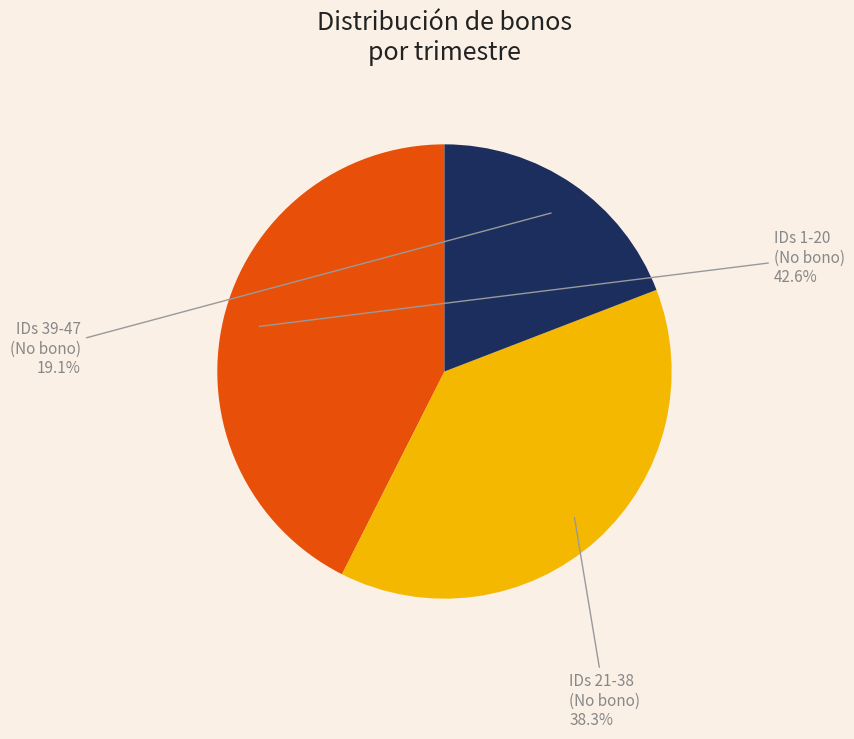

What is the smallest slice in the pie chart?

IDs 39-47 (No bono)